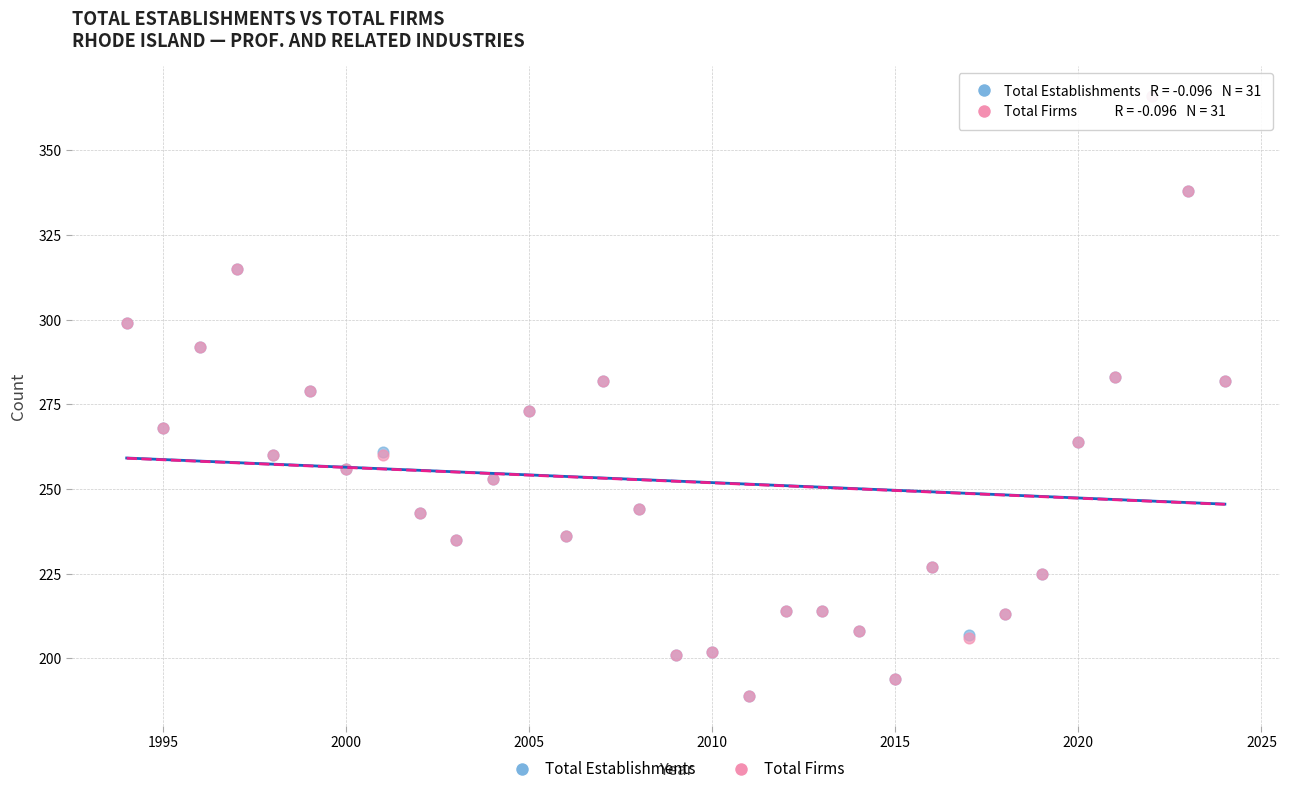

What are all the series names shown in the legend?

Total Establishments, Total Firms